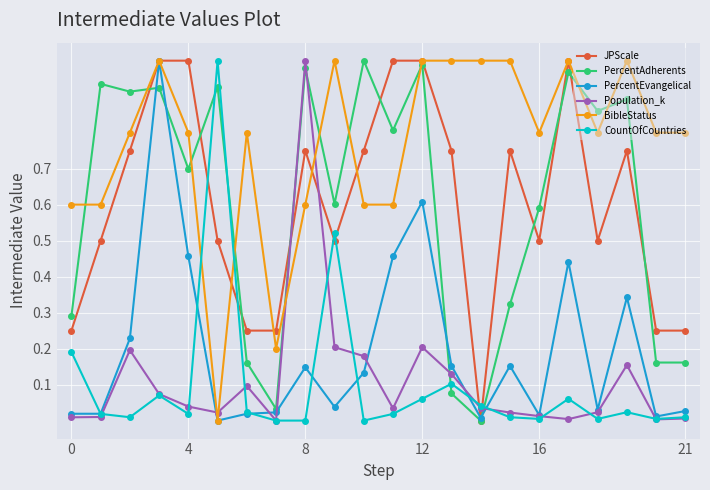

What are all the series names shown in the legend?

JPScale, PercentAdherents, PercentEvangelical, Population_k, BibleStatus, CountOfCountries